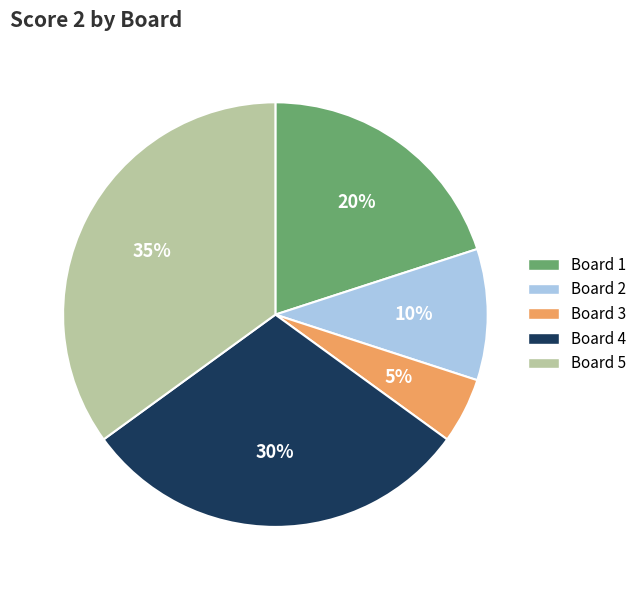

Does Board 2 represent more than half of the total?

No